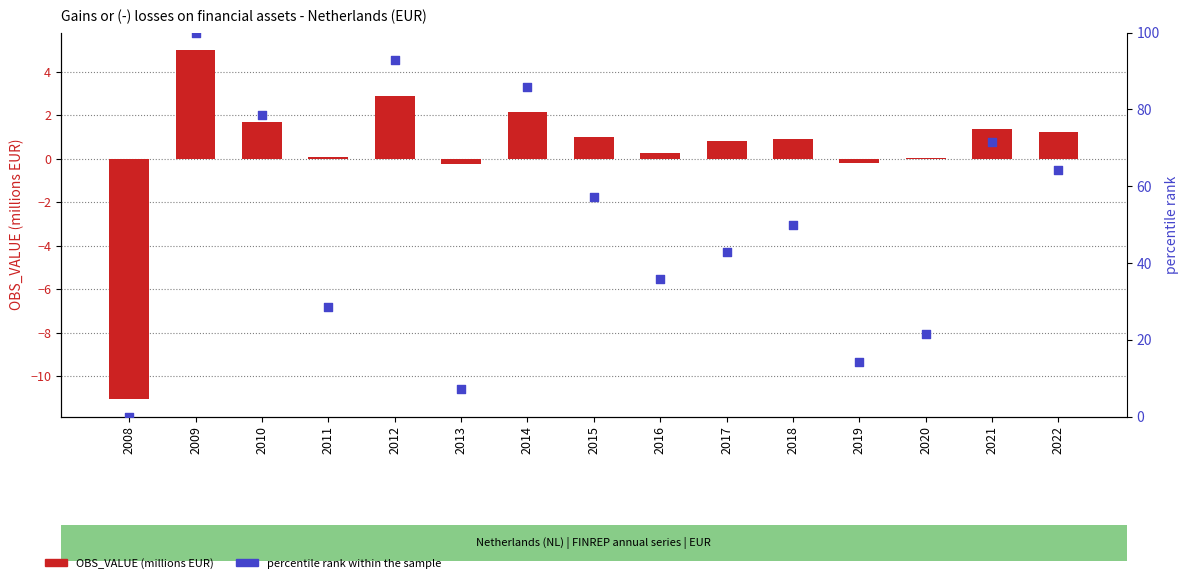

Which series contains the highest Y value?

percentile rank within the sample